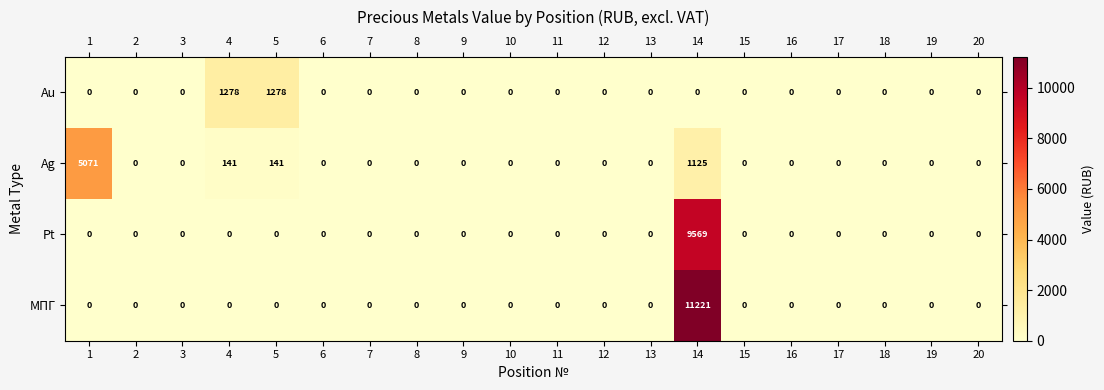

At which category is the sum across all series the highest?

14